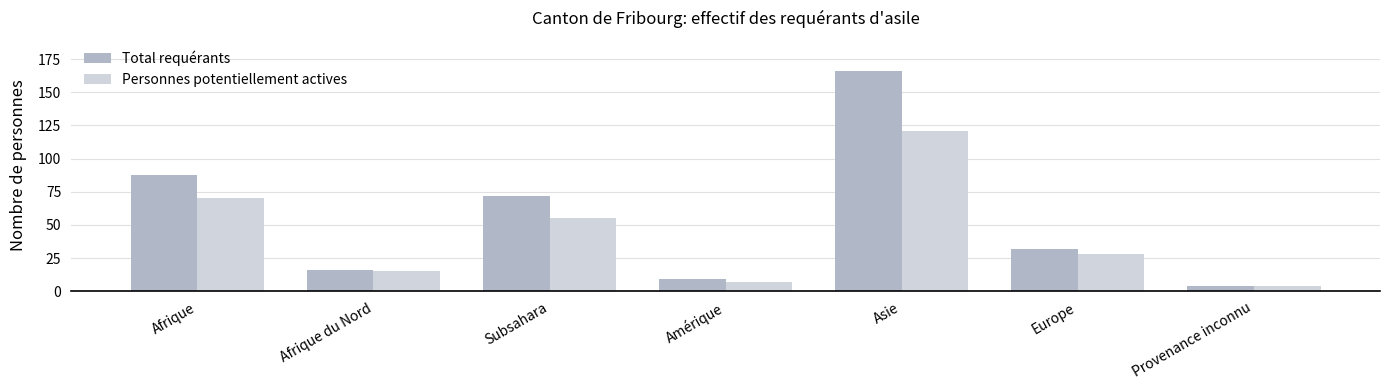

Is the value of Personnes potentiellement actives at Afrique du Nord greater than the value of Total requérants at Subsahara?

No